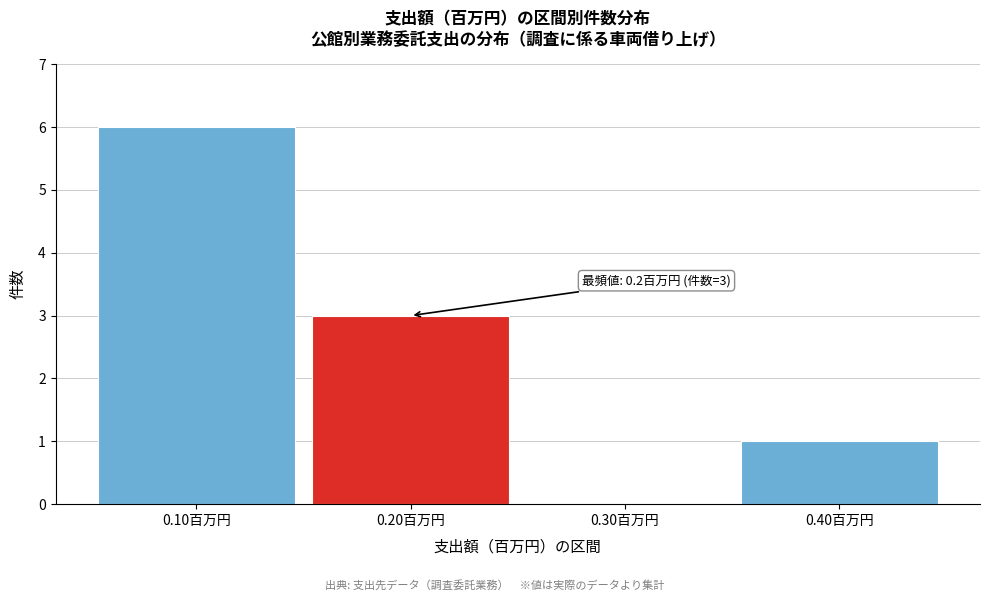

Which range on the x-axis has the tallest bar?

0.05 to 0.15